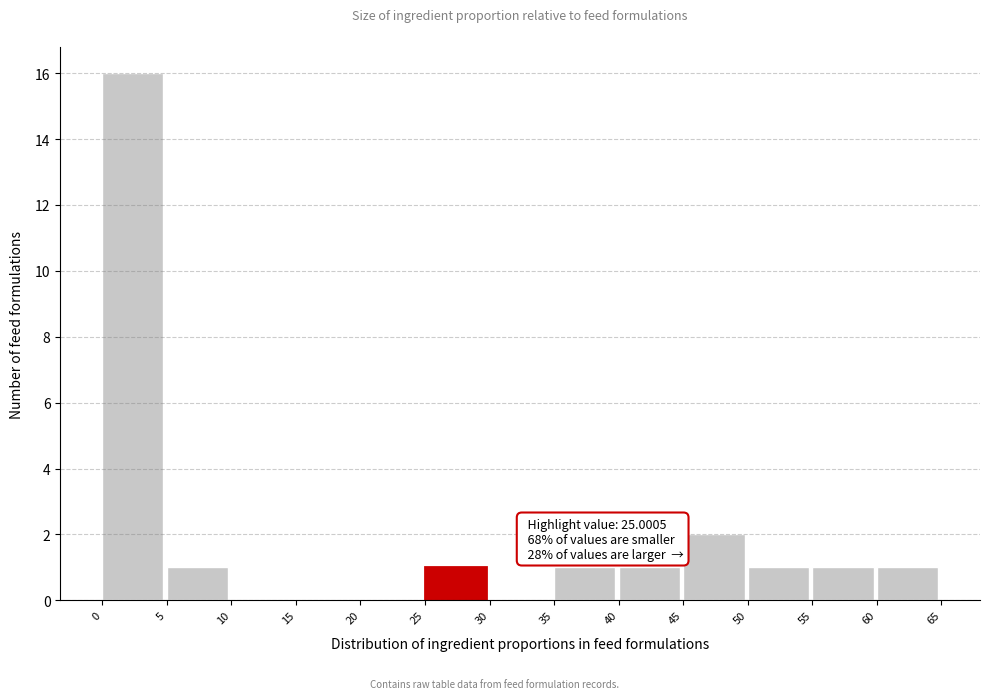

Over which range of the x-axis is the bar tallest?

0 to 5